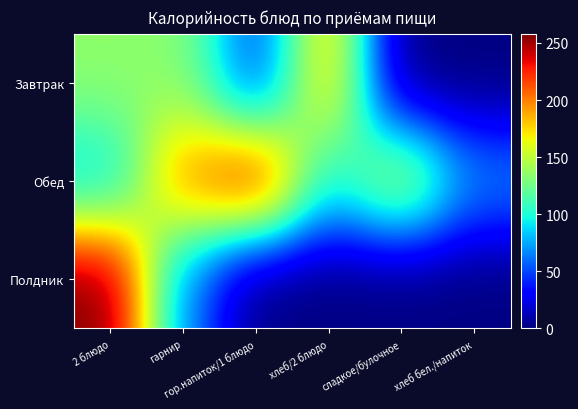

Rank the series by their maximum value, from highest to lowest.

Полдник, Обед, Завтрак